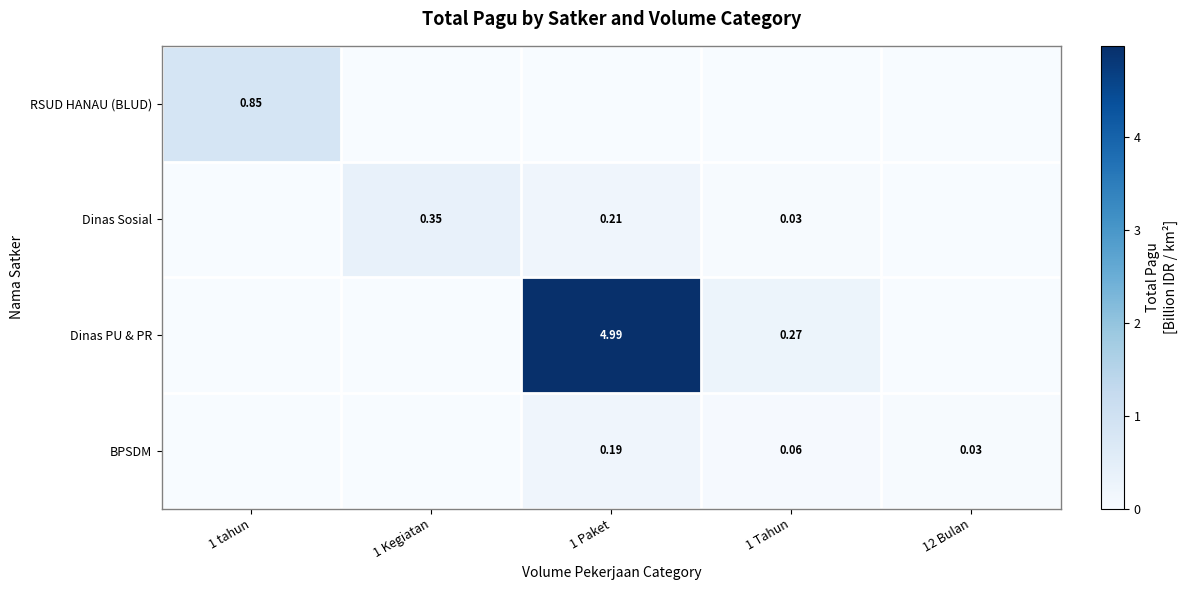

How many data points in BPSDM are above 0?

3